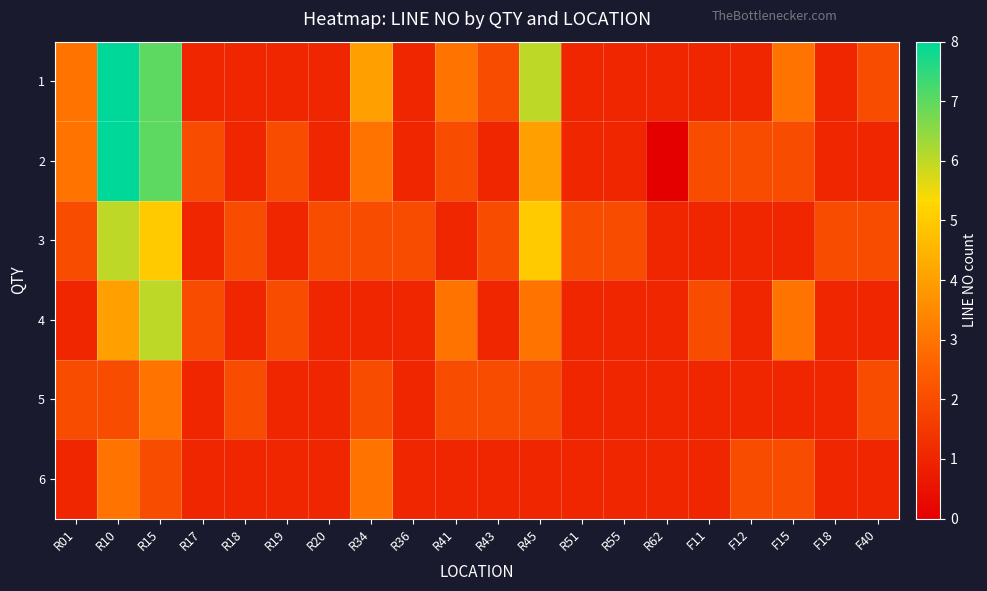

Rank the series by their maximum value, from highest to lowest.

1, 2, 3, 4, 5, 6